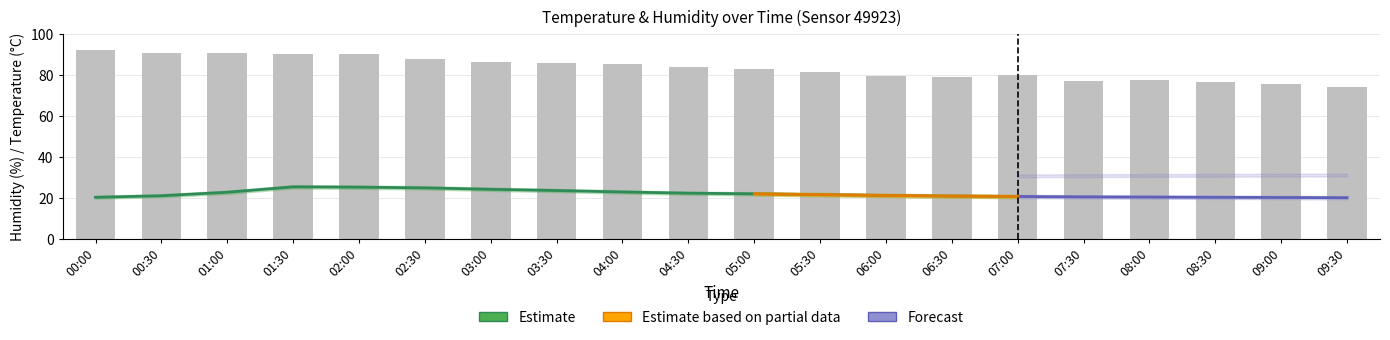

What is the difference between the maximum and minimum values in the temperature series?

5.3